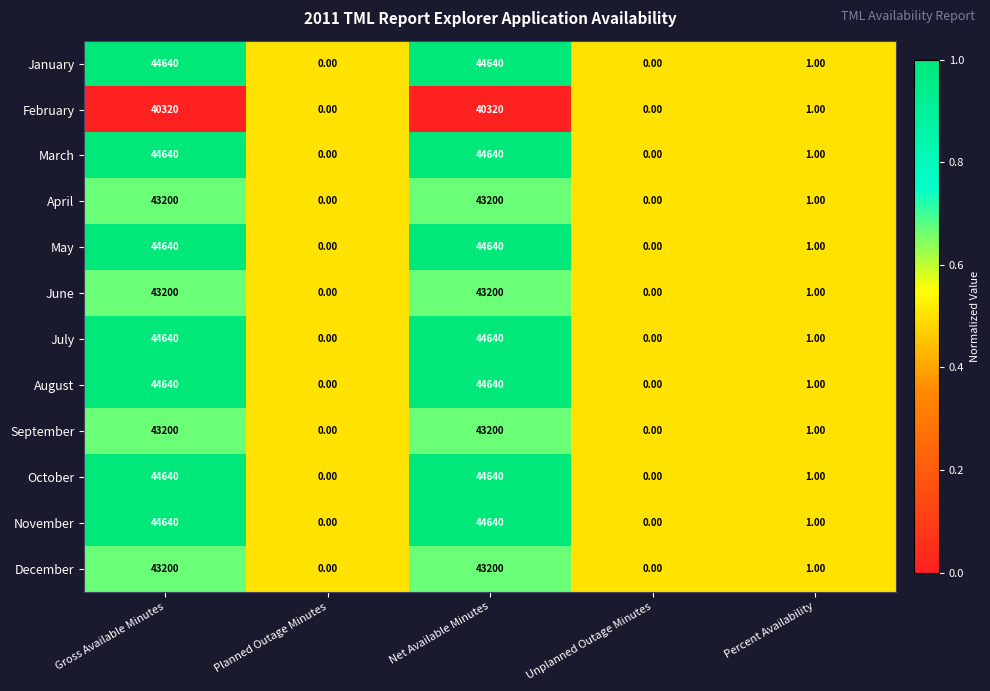

At which label is January closest to 22320?

Percent Availability